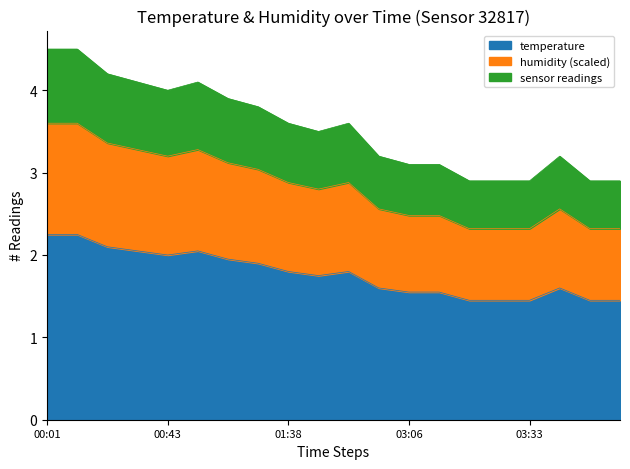

Is it true that normalized_humidity equals 4.4 at 01:07?

False